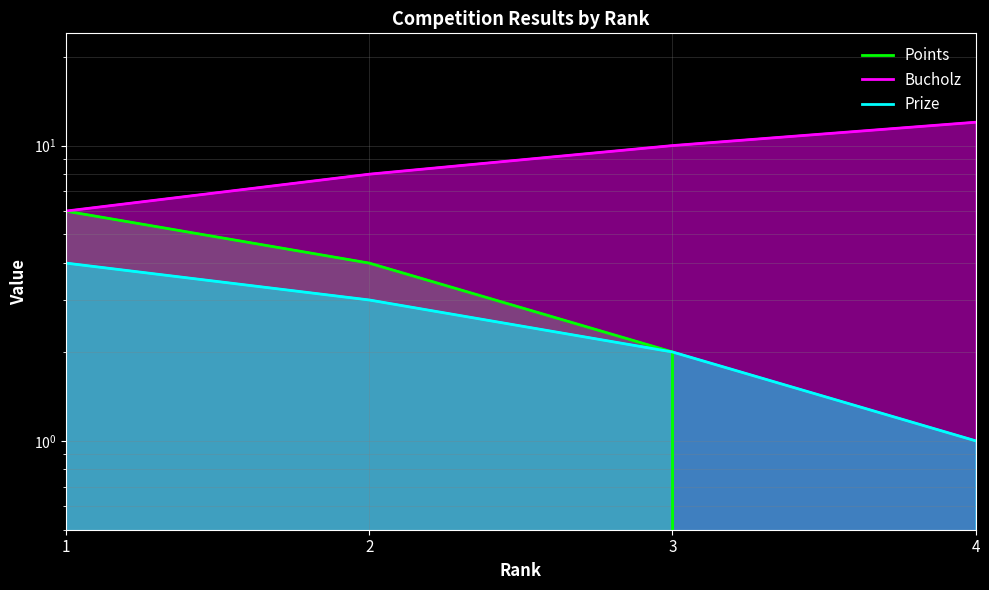

True or false: Points has a value of 3 at 1.

False